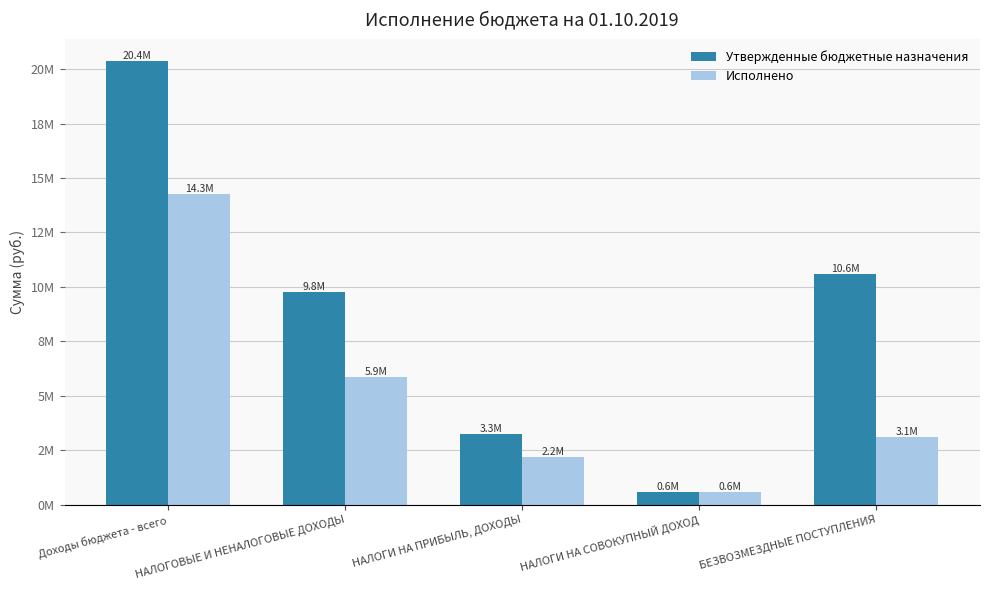

What are all the series names shown in the legend?

Утвержденные бюджетные назначения, Исполнено